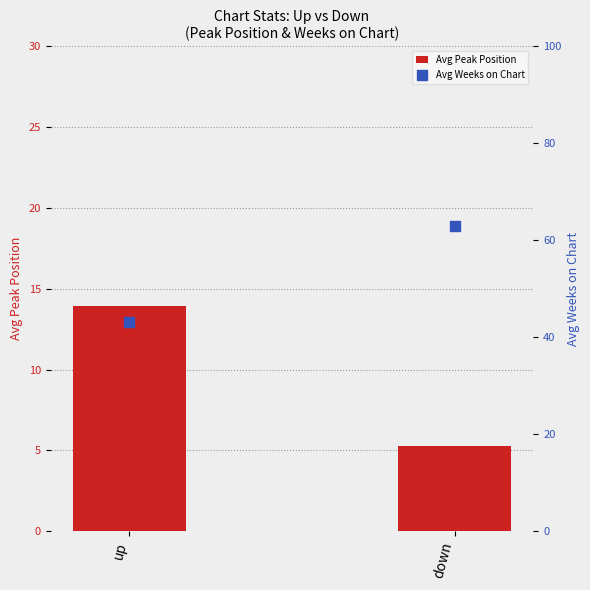

Which series has the widest spread of Y values?

Avg Weeks on Chart